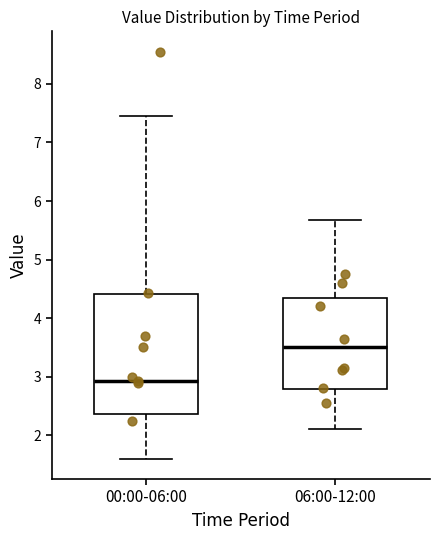

Which box has the highest median line?

06:00-12:00